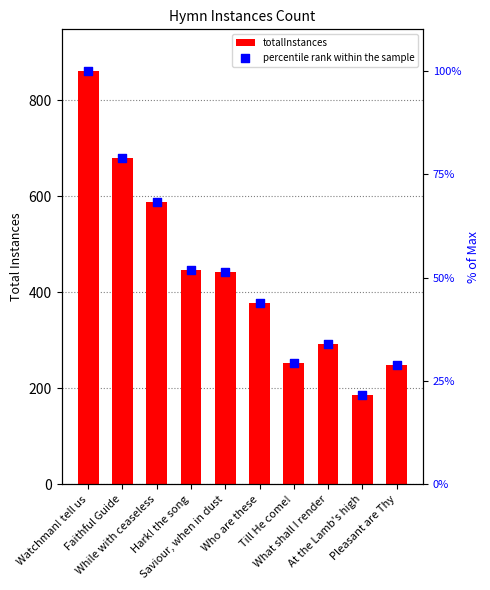

At how many categories does at least one series exceed 799?

1